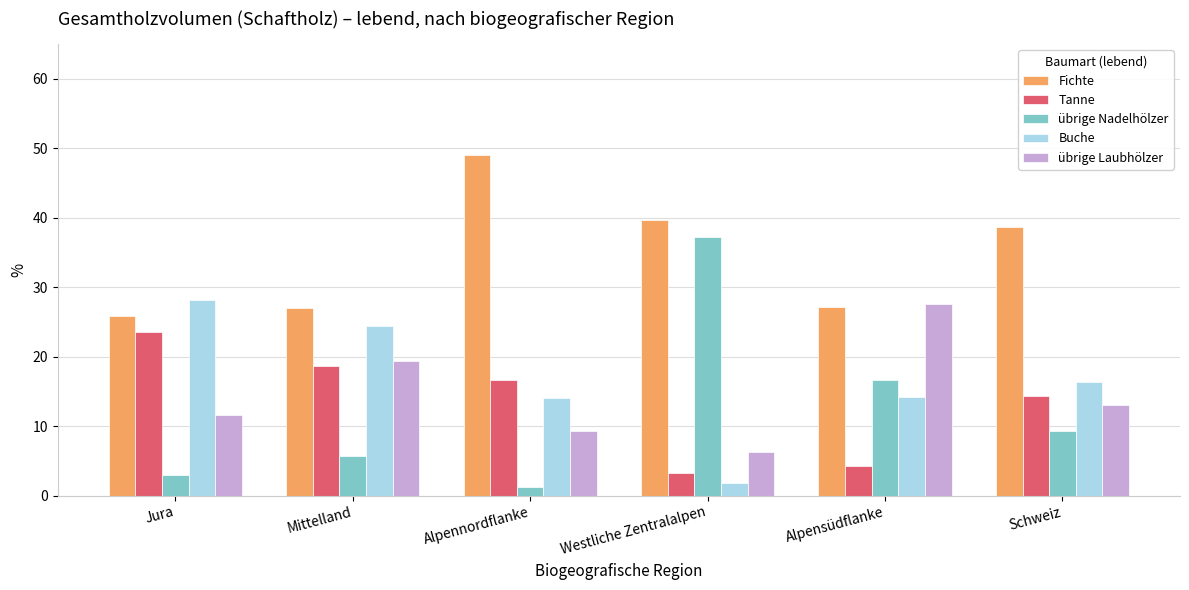

What is the difference between the maximum and minimum values in the Tanne series?

20.3